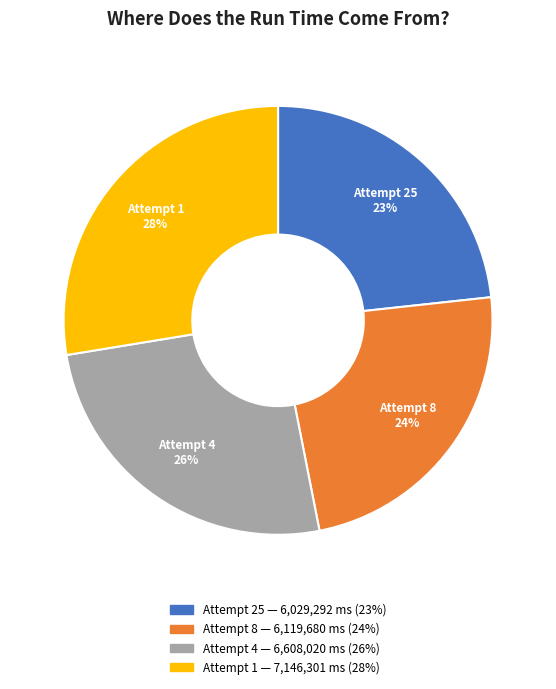

Is the sum of Attempt 4 and Attempt 25 greater than half?

No